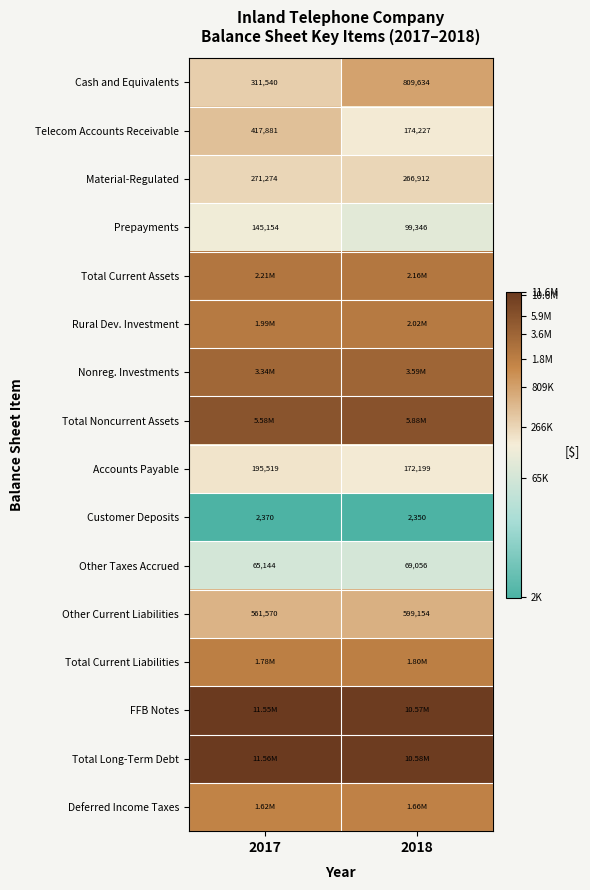

Is the value of Telecom Accounts Receivable at 2018 greater than the value of Accounts Payable at 2017?

No